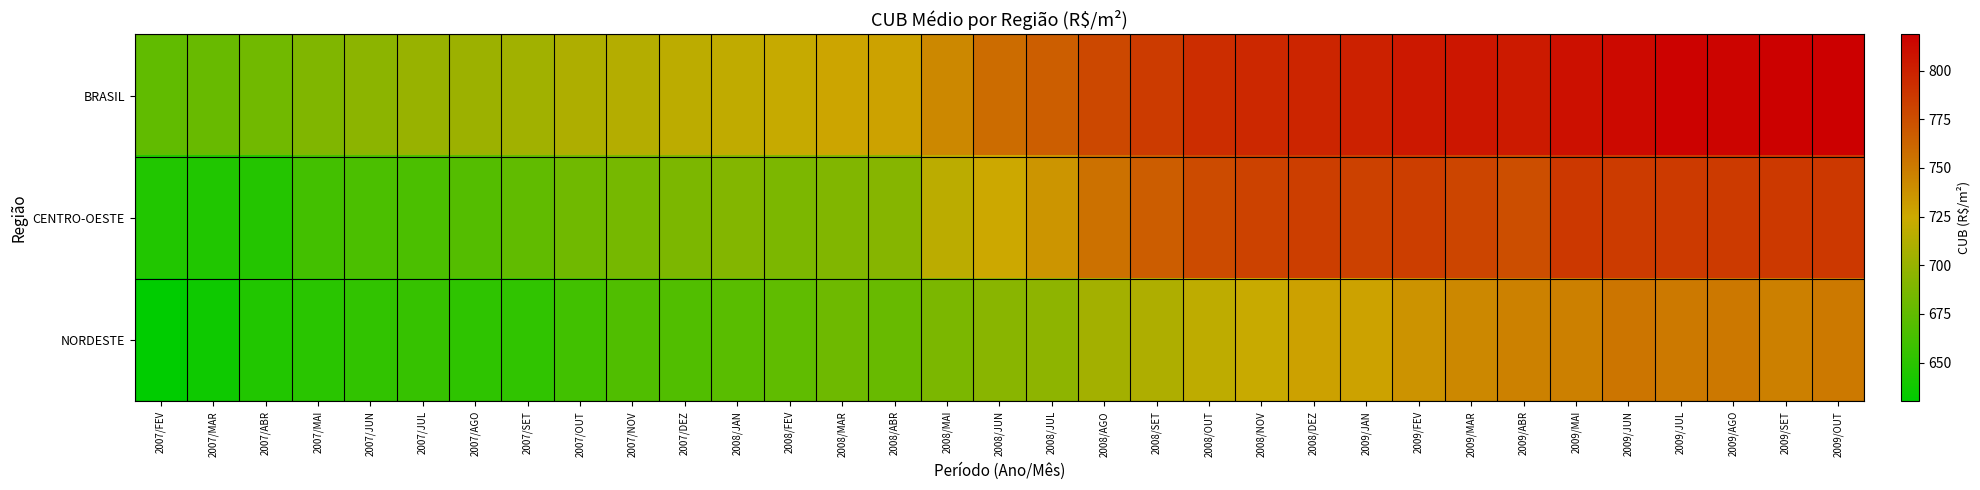

Rank the series by their maximum value, from highest to lowest.

BRASIL, CENTRO-OESTE, NORDESTE